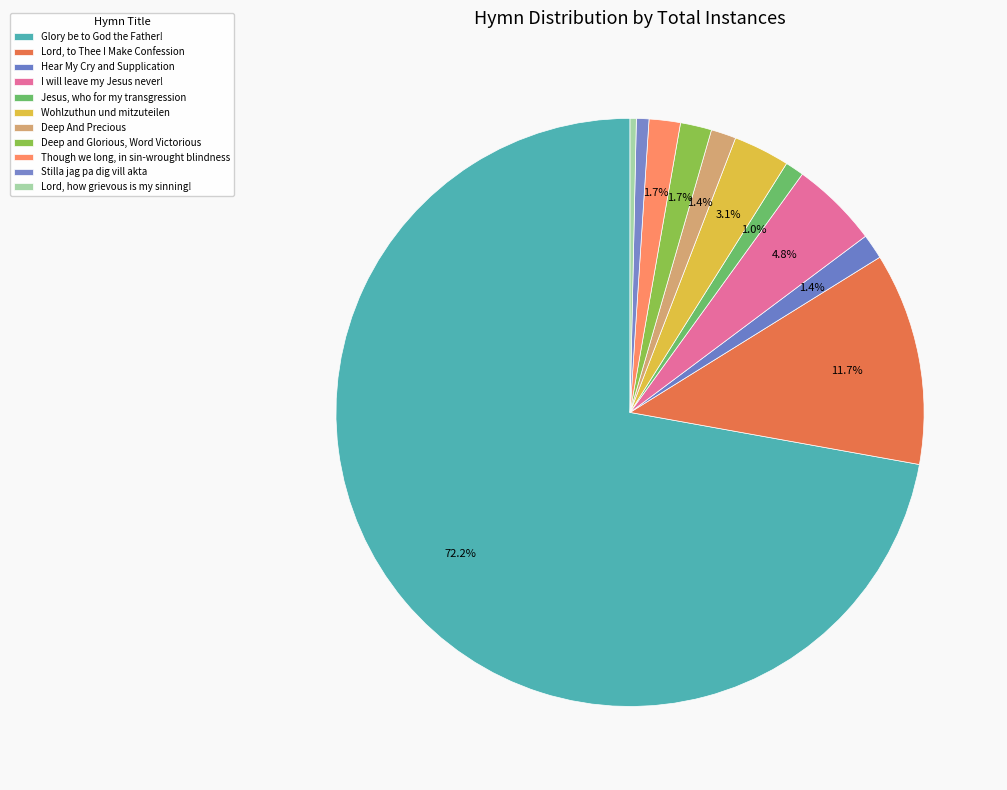

How much of the chart is everything except Jesus, who for my transgression?

99.0%